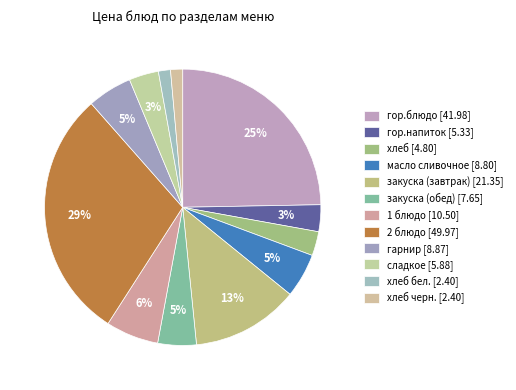

Is there a majority slice in this chart?

No